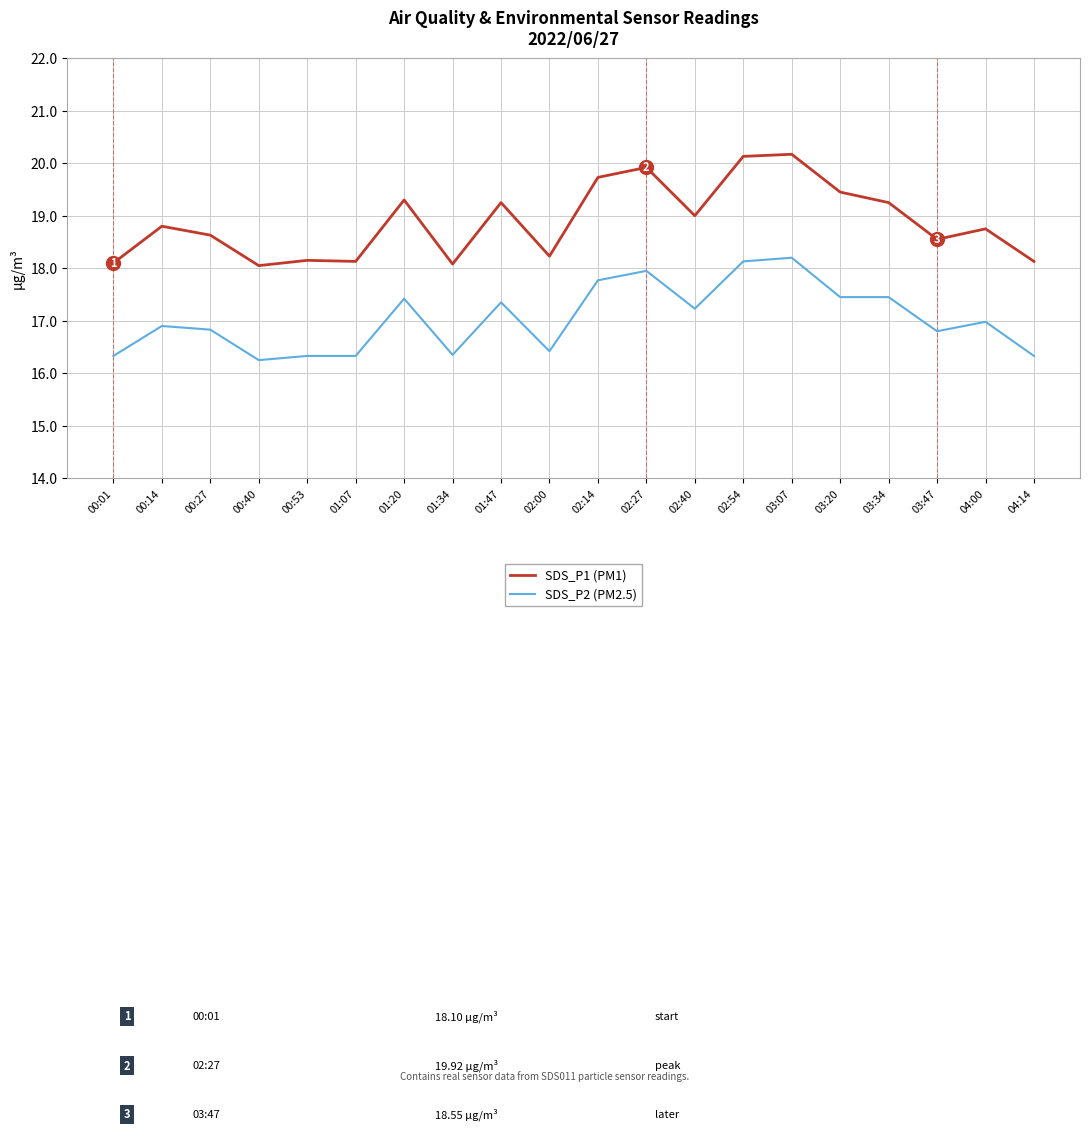

The SDS_P1 (PM1) series shows 18.1 at 01:07. True or false?

True